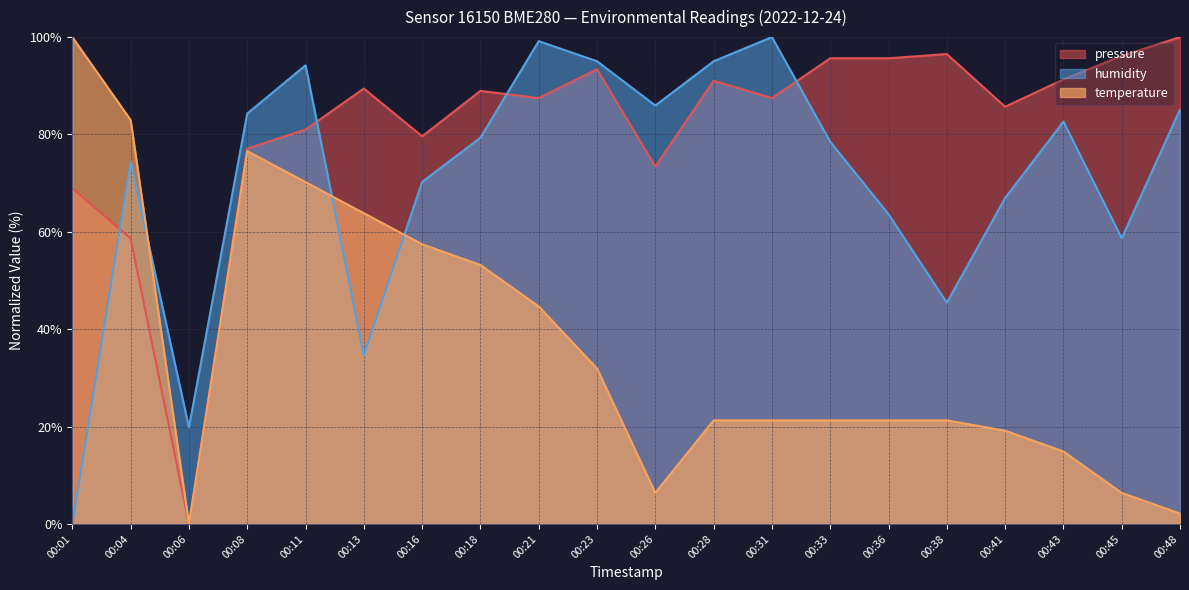

What is the sum of the temperature values at 00:16 and 00:06?

57.4